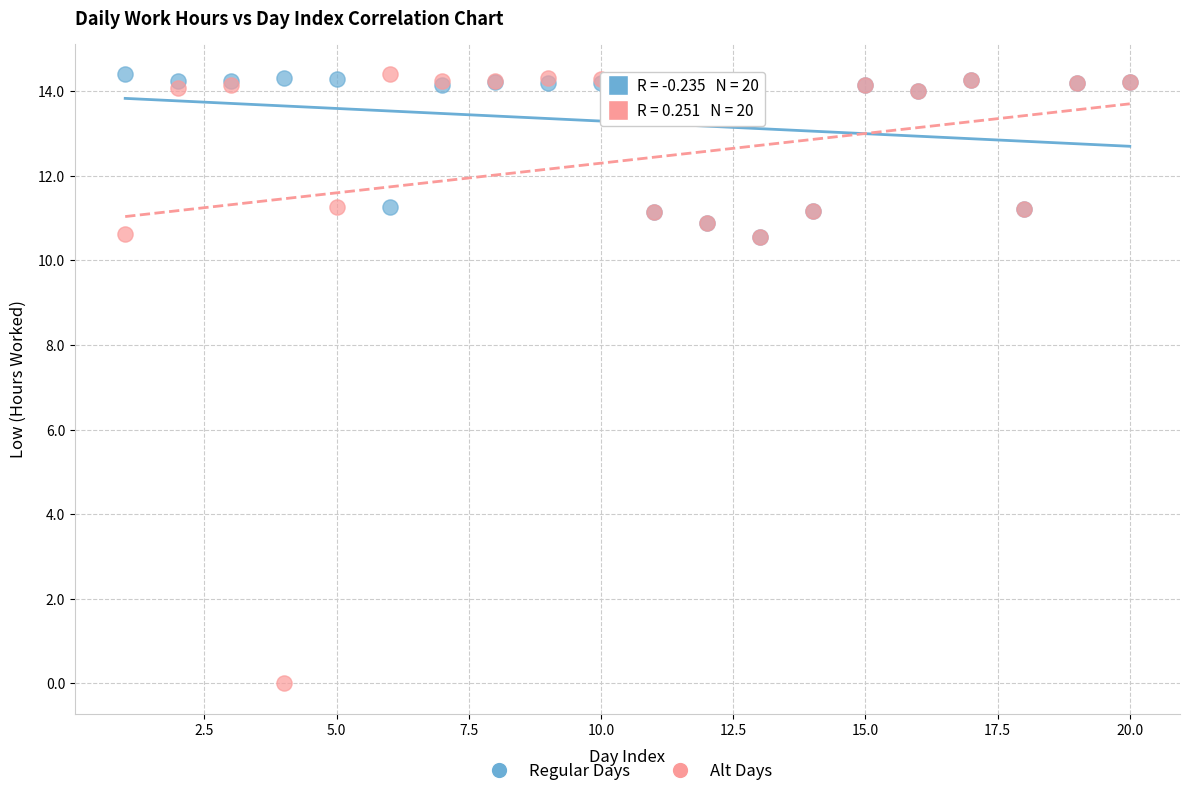

What are all the series names shown in the legend?

Regular Days, Alt Days